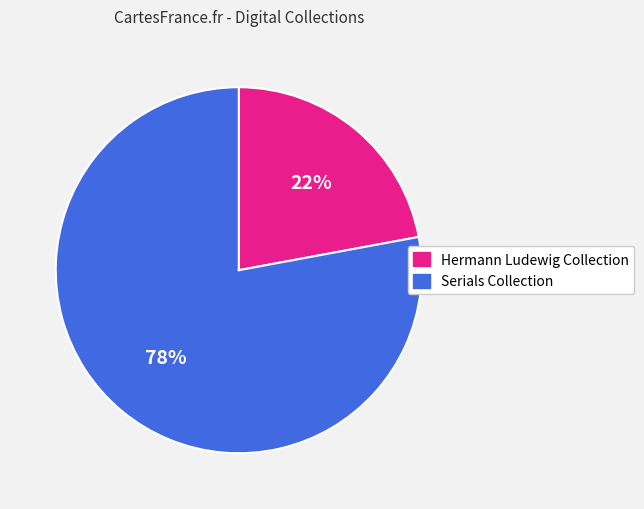

Is there a majority slice in this chart?

Yes